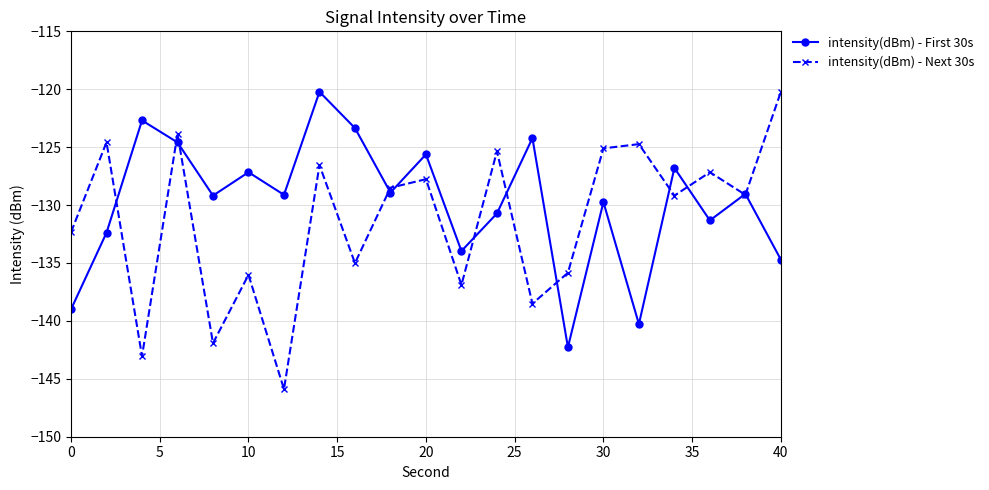

What are all the series names shown in the legend?

intensity(dBm) - First 30s, intensity(dBm) - Next 30s